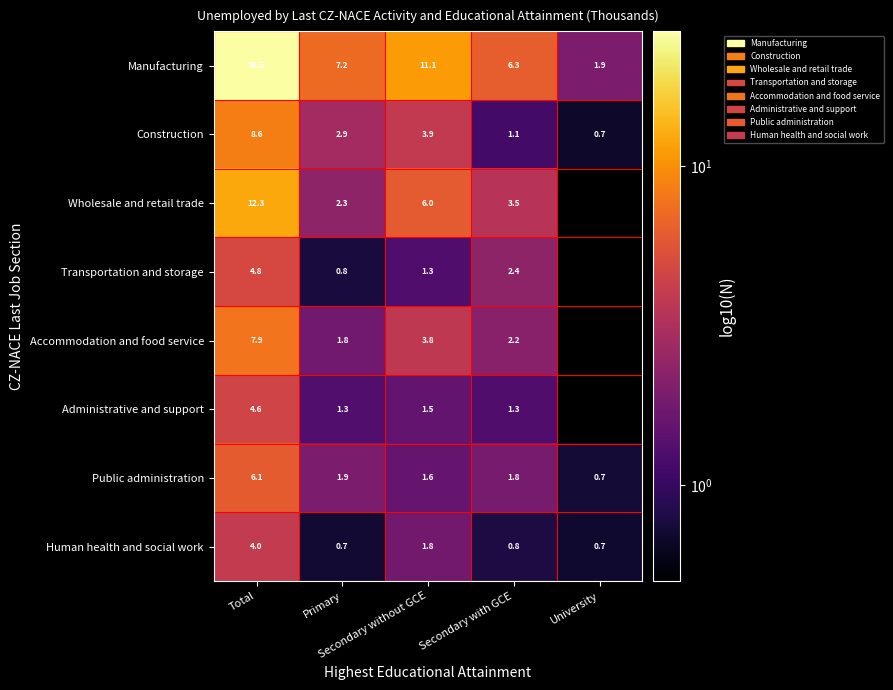

The value of Human health and social work at Primary is 1.0. True or false?

False